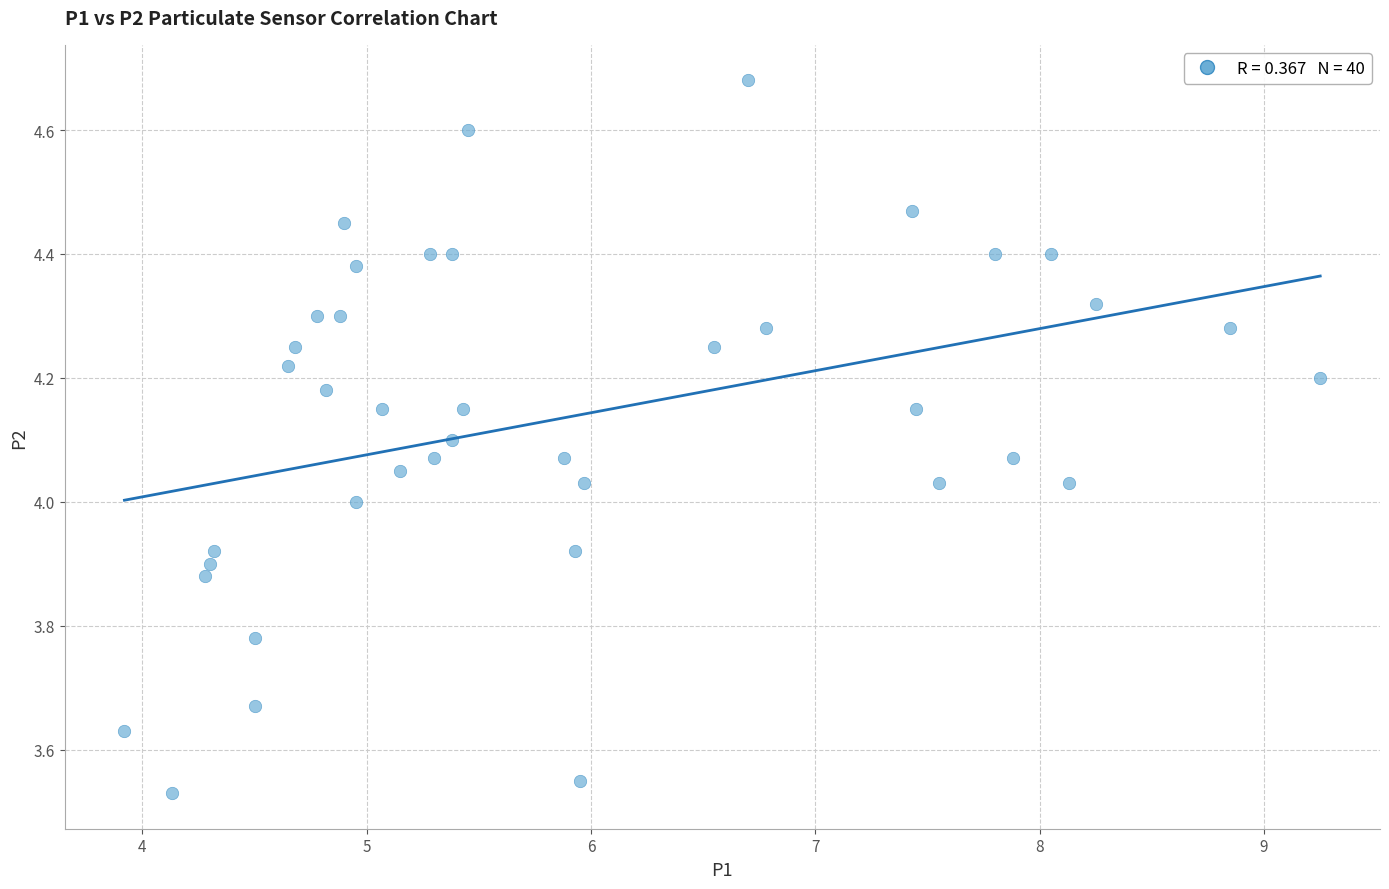

What is the range of X values (max minus min)?

5.3